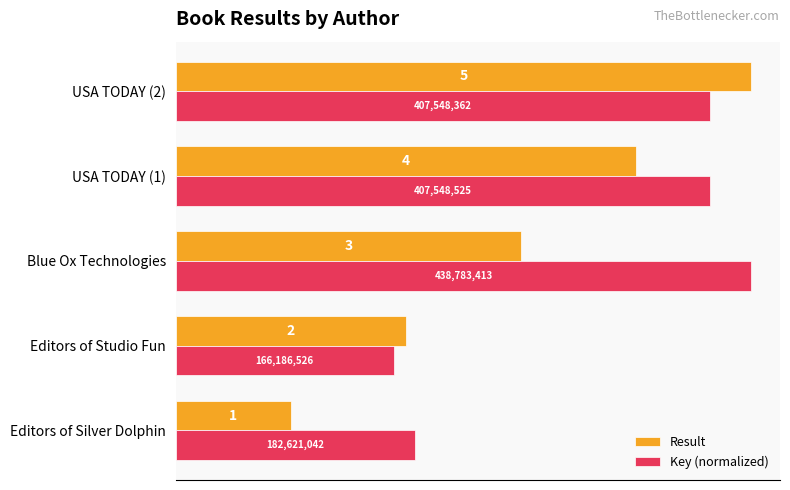

What is the difference between the maximum and minimum values in the Key (normalized) series?

3.1